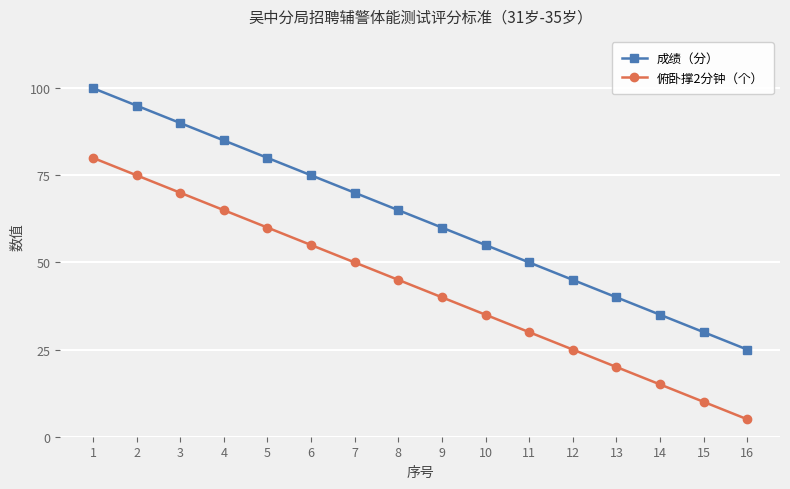

At how many categories does at least one series exceed 12?

16